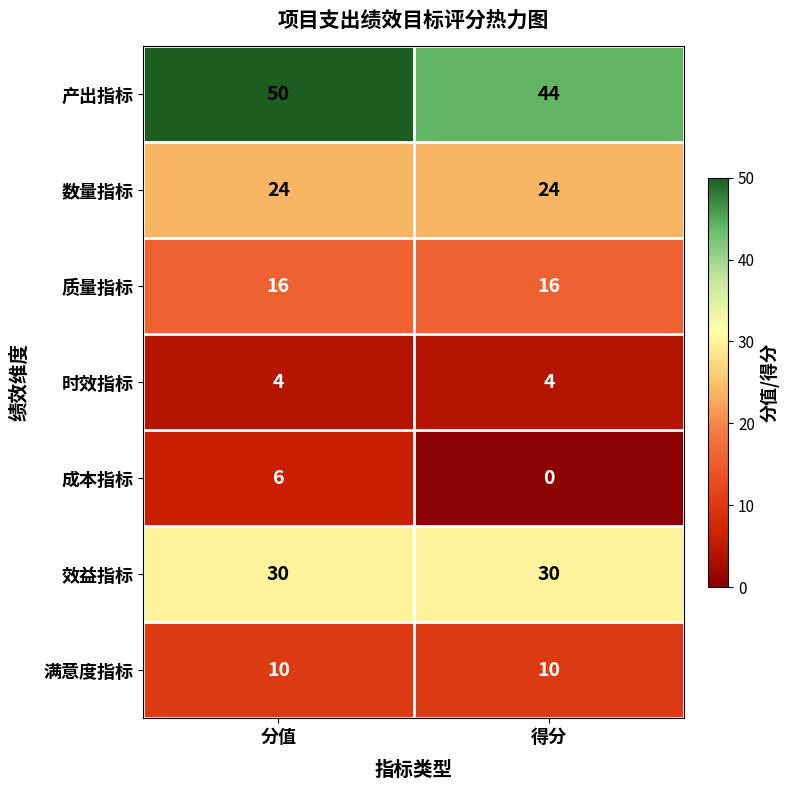

What is the difference between the highest and lowest values at 分值?

46